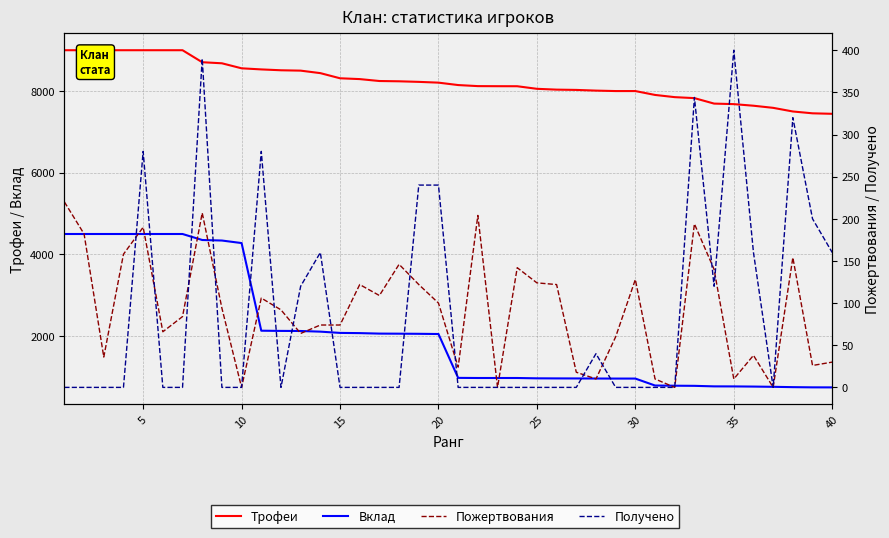

True or false: Вклад and Трофеи intersect in this chart.

False